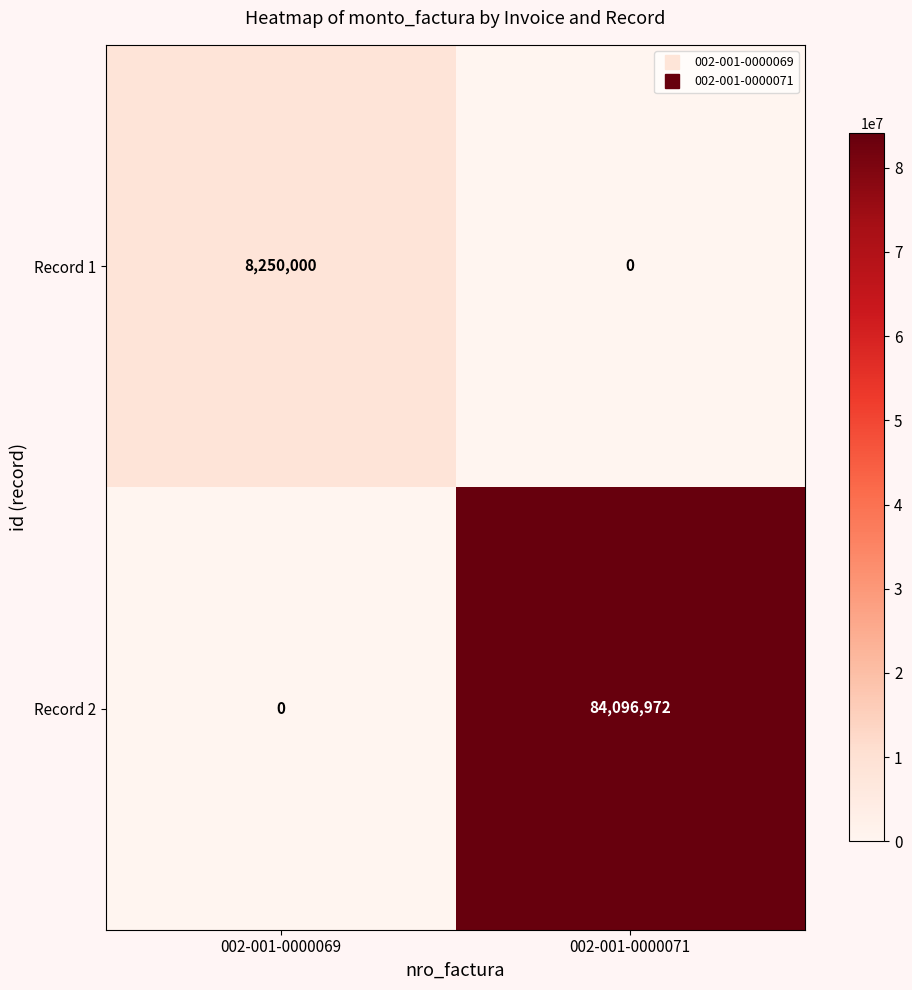

At which category is the sum across all series the highest?

002-001-0000071